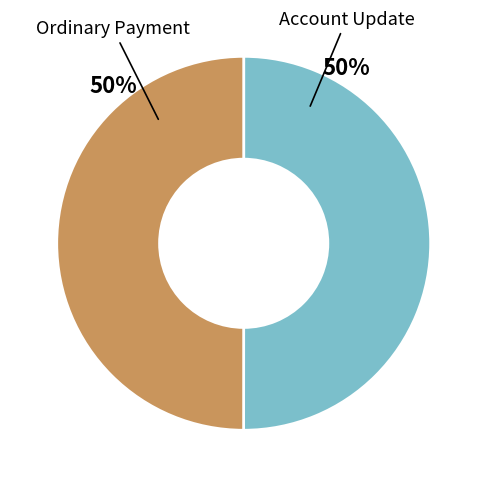

What is the ratio of the value at Account Update to the value at Ordinary Payment?

1.0